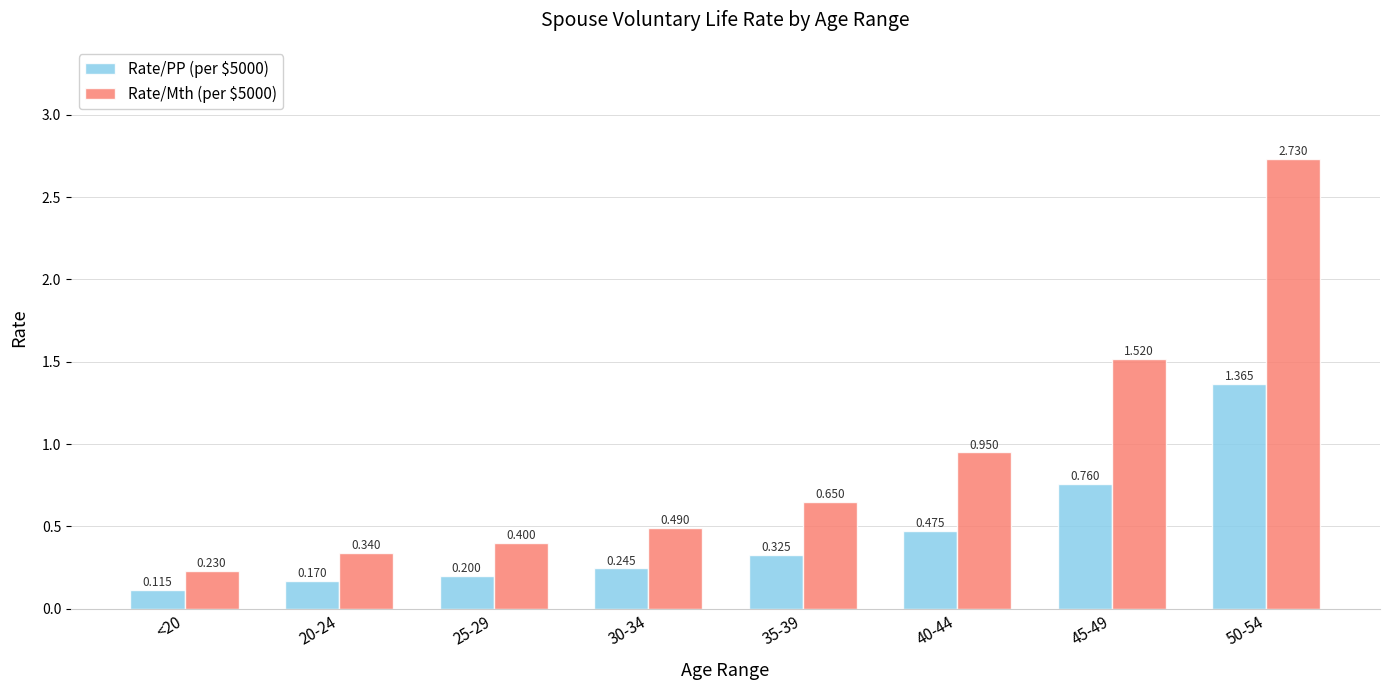

Between 40-44 and 50-54, which series saw the biggest shift?

Rate/Mth (per $5000)